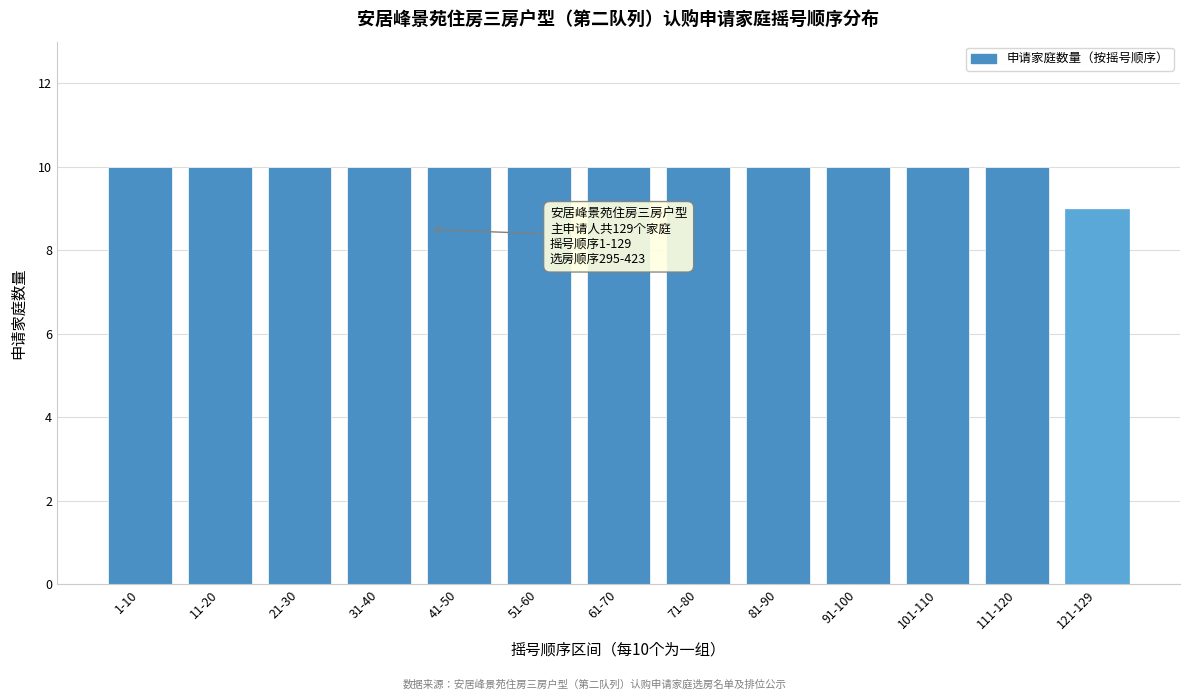

Reading left to right, transcribe all the data shown in this chart.

10	10	10	10	10	10	10	10	10	10	10	10	9